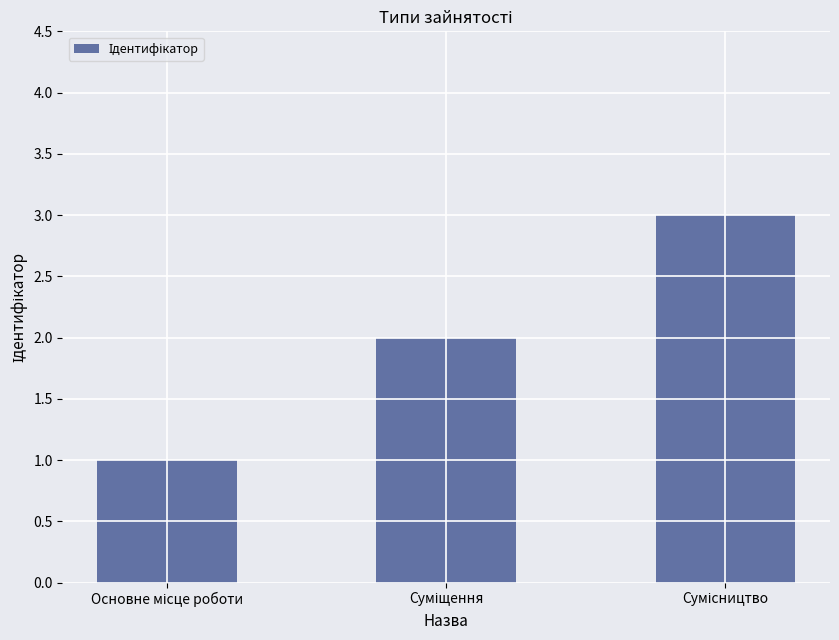

What is the greatest value displayed?

3